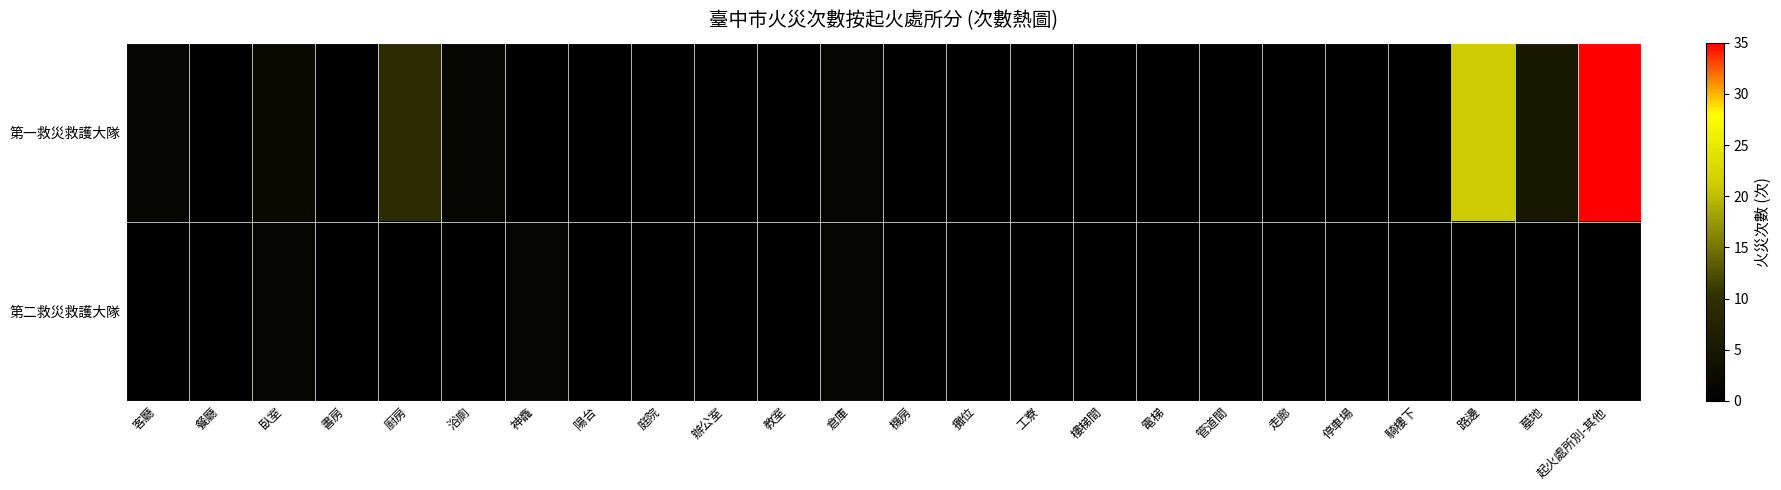

Rank the series at 陽台 from highest to lowest value.

第一救災救護大隊, 第二救災救護大隊